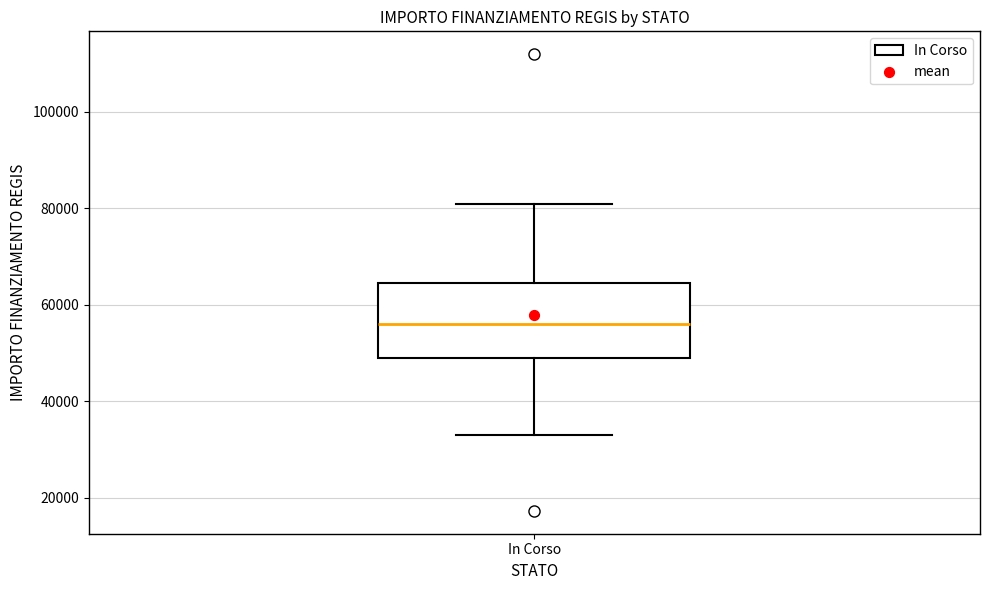

Where is the upper edge of the box for In Corso on the y-axis? The values are not printed on the chart, so give them approximately, as read against the axis.

64000